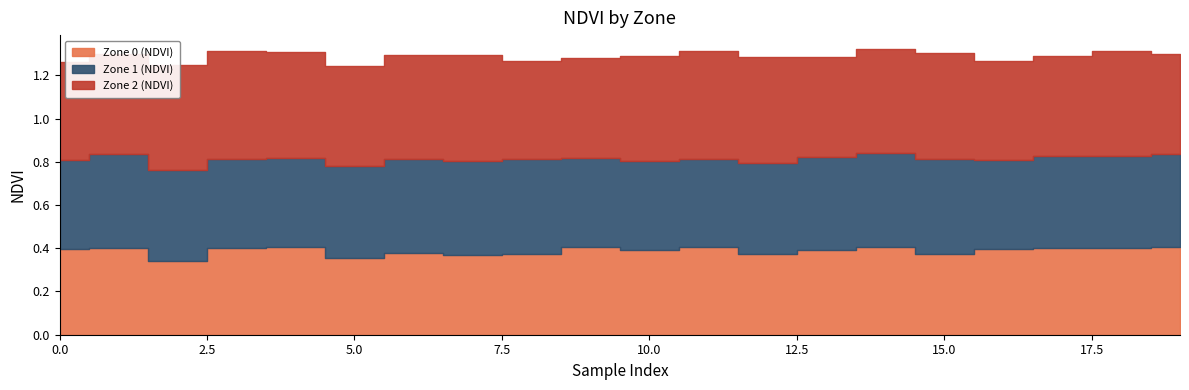

What is the sum of the Zone 1 (NDVI) values at 12 and 3?

0.8